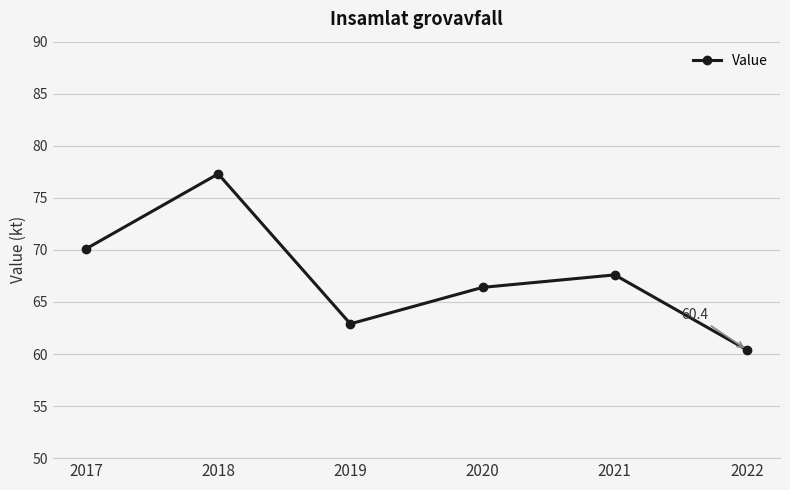

Reading left to right, extract all data points from this chart.

2017=70.1	2018=77.3	2019=62.9	2020=66.4	2021=67.6	2022=60.4